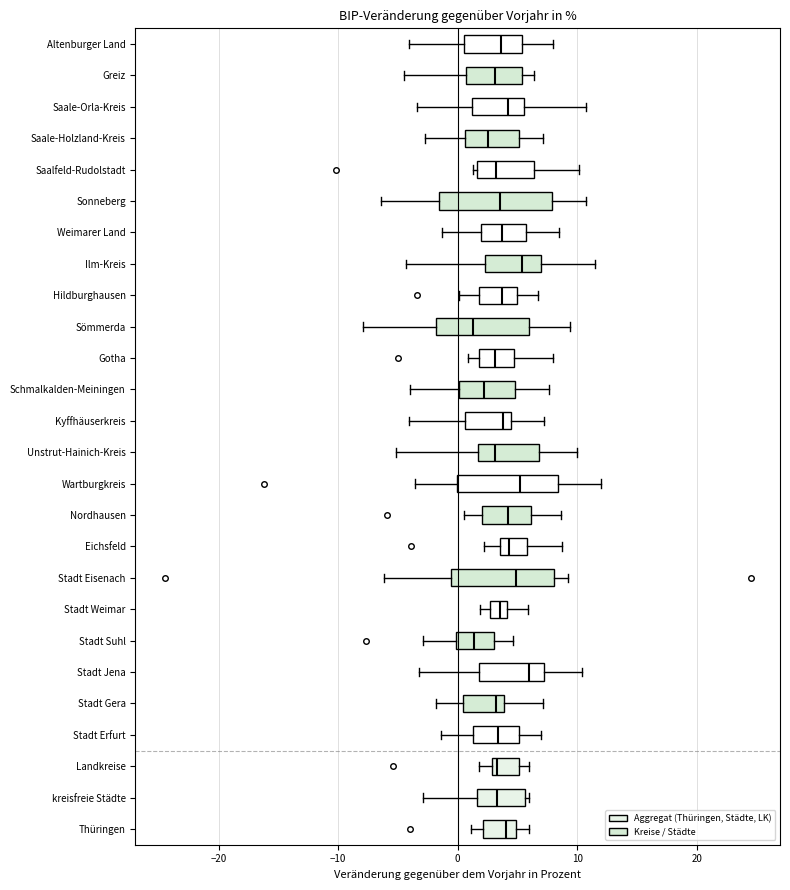

Where is the left edge of the box for Sömmerda on the x-axis? The values are not printed on the chart, so give them approximately, as read against the axis.

-2